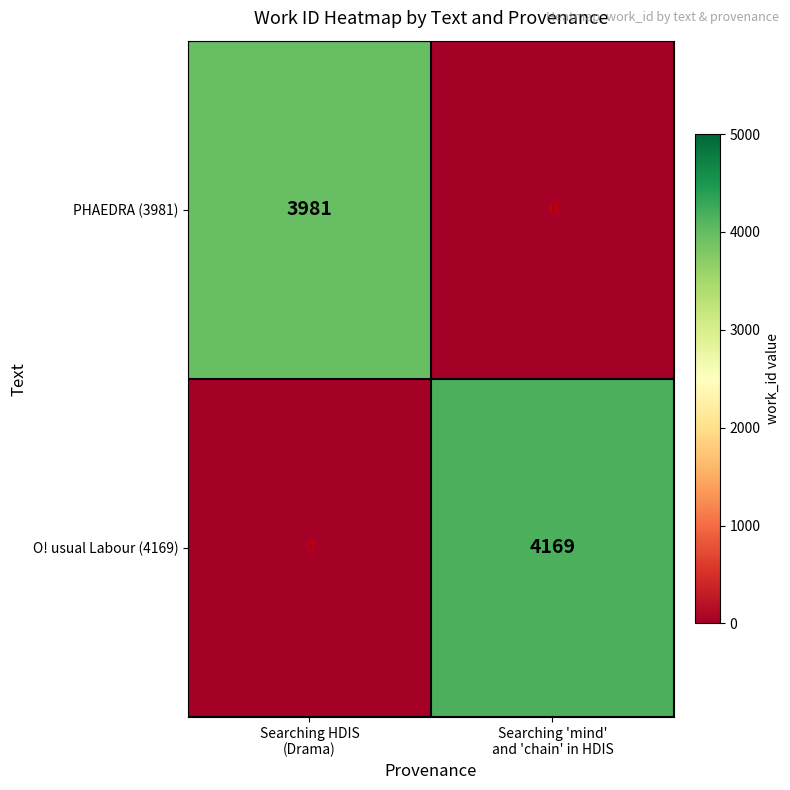

At which category is the sum across all series the highest?

Searching 'mind'
and 'chain' in HDIS